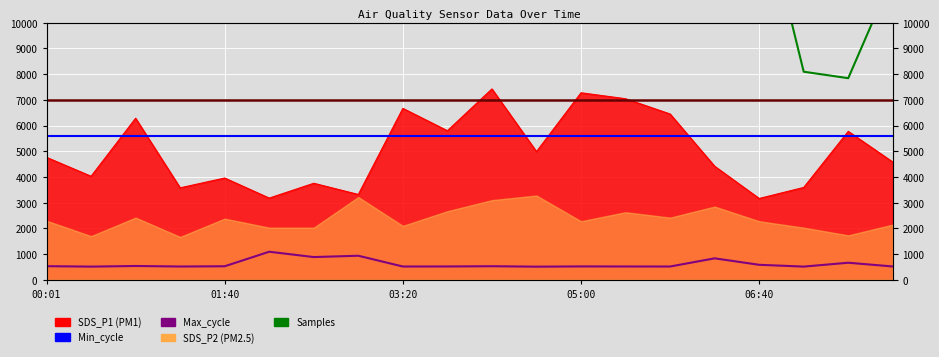

Does the chart display data point markers on the line(s)?

No